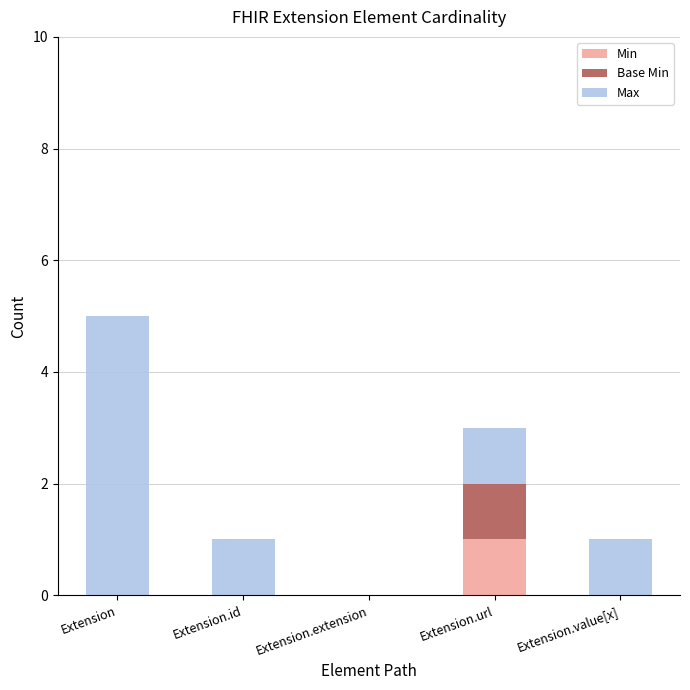

At which category is the sum across all series the highest?

Extension